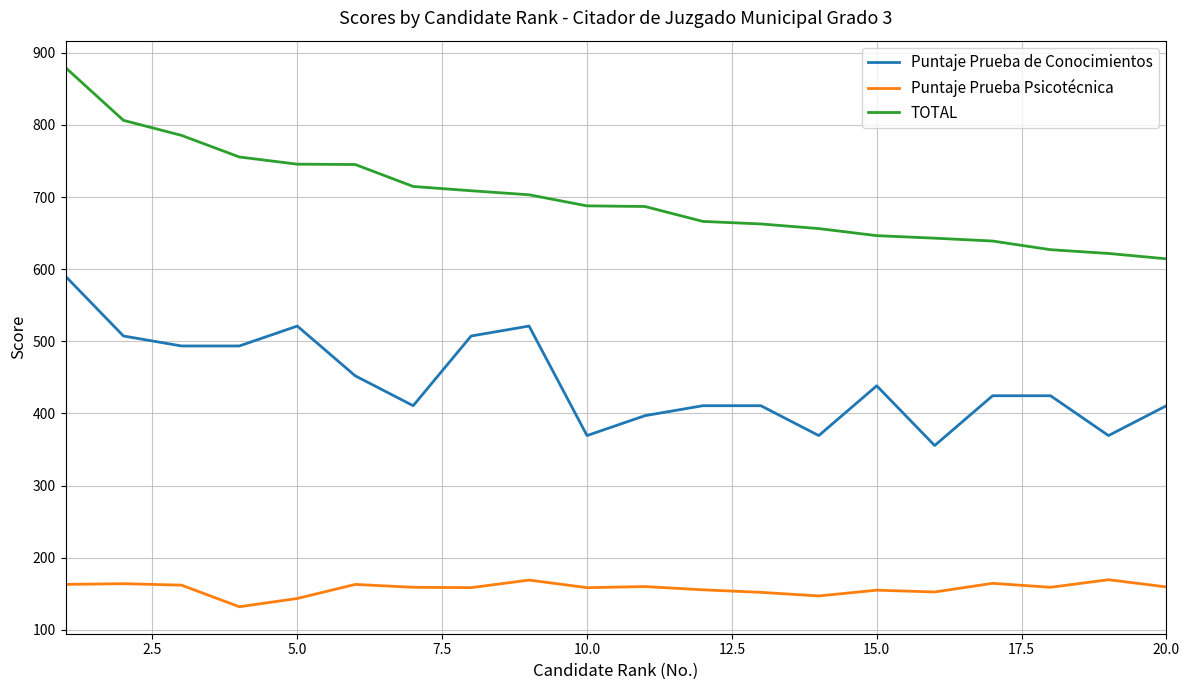

How many series are shown in this chart?

3